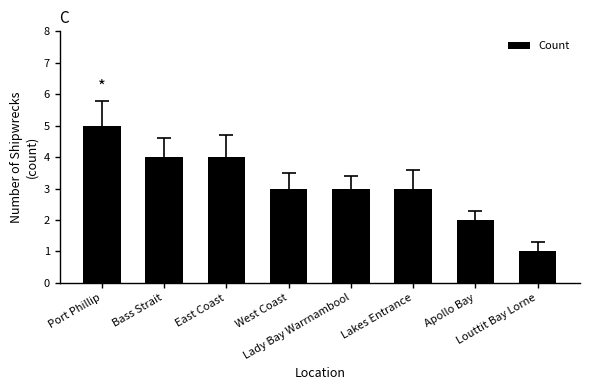

Which category has the highest value across all series?

Port Phillip